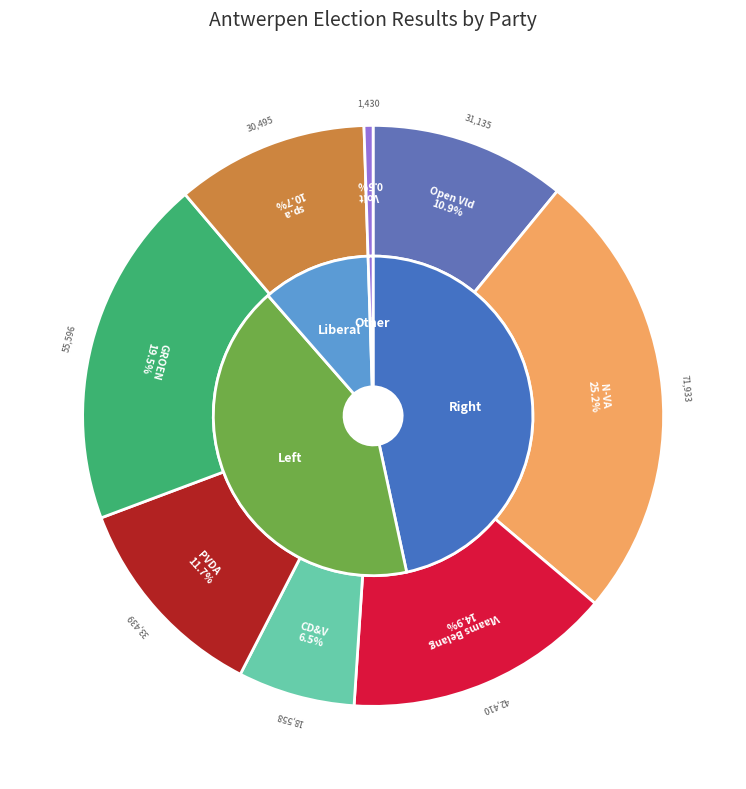

Rank the categories by value from lowest to highest.

Volt, CD&V, sp.a, Open Vld, PVDA, Vlaams Belang, GROEN, N-VA